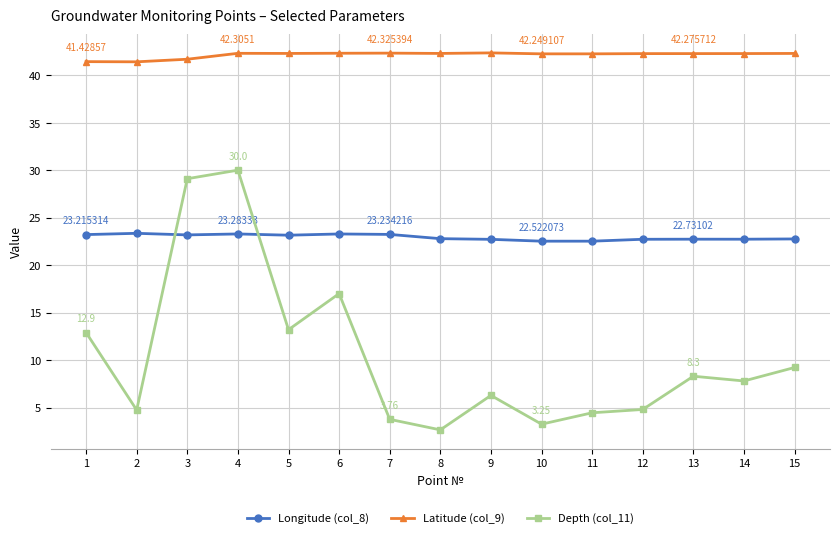

What is the average value of the Longitude (col_8) series?

22.9